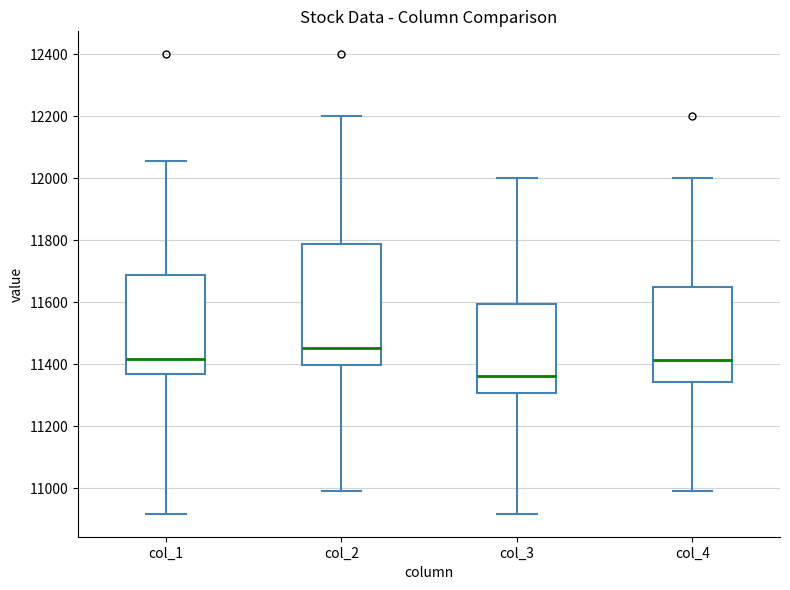

Reading left to right, transcribe this box plot: for each box, give where its median line is, the range the box spans, and where its two whiskers end, as read against the y-axis. The values are not printed on the chart, so give them approximately, as read against the axis.

col_1: median 11420, box 11360 to 11680, whiskers 10920 to 12060
col_2: median 11460, box 11400 to 11780, whiskers 11000 to 12200
col_3: median 11360, box 11300 to 11600, whiskers 10920 to 12000
col_4: median 11420, box 11340 to 11660, whiskers 11000 to 12000